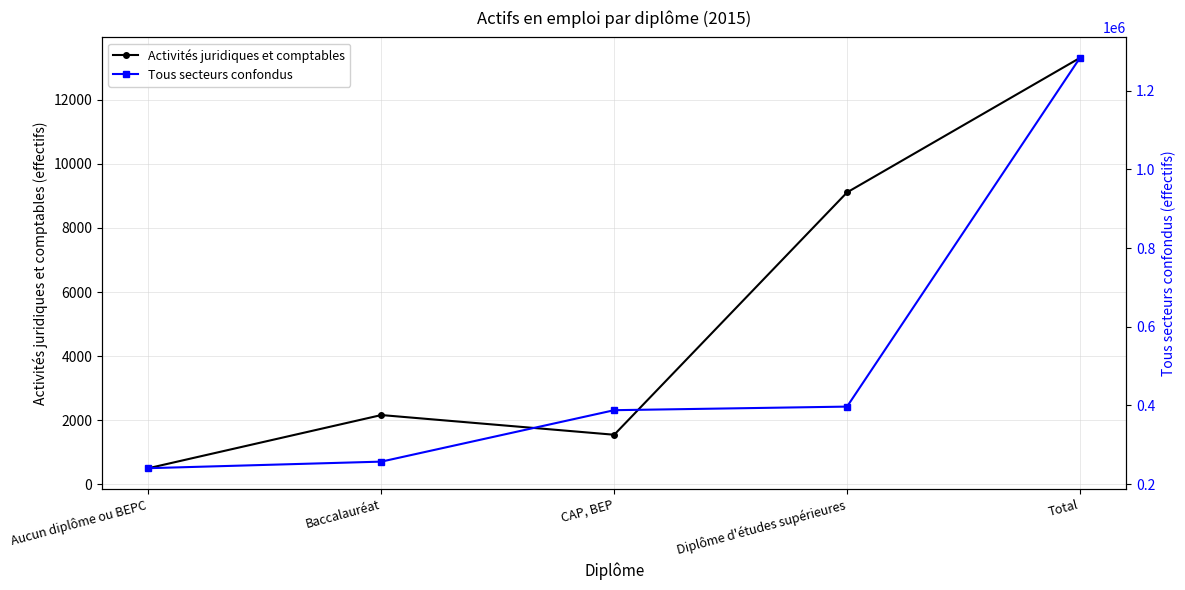

Which has a higher value, CAP, BEP or Total?

Total